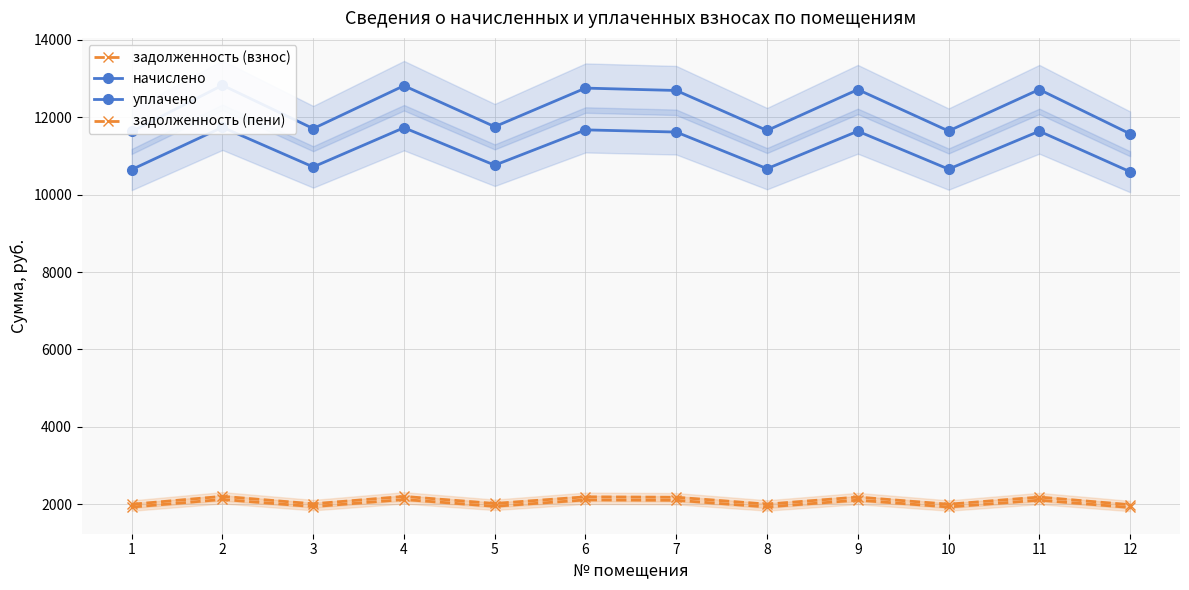

Is the value of начислено at 8 greater than the value of уплачено at 9?

Yes